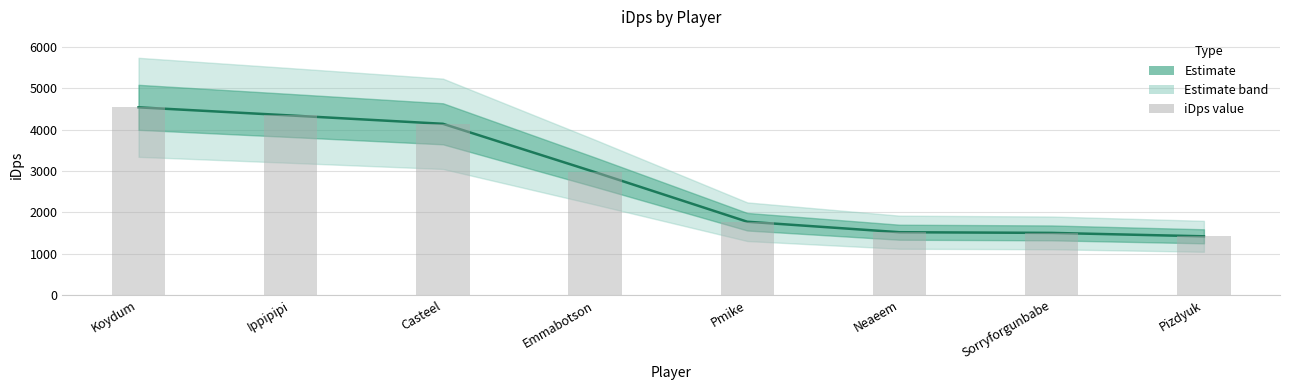

What value does the data have at Koydum?

4540.6